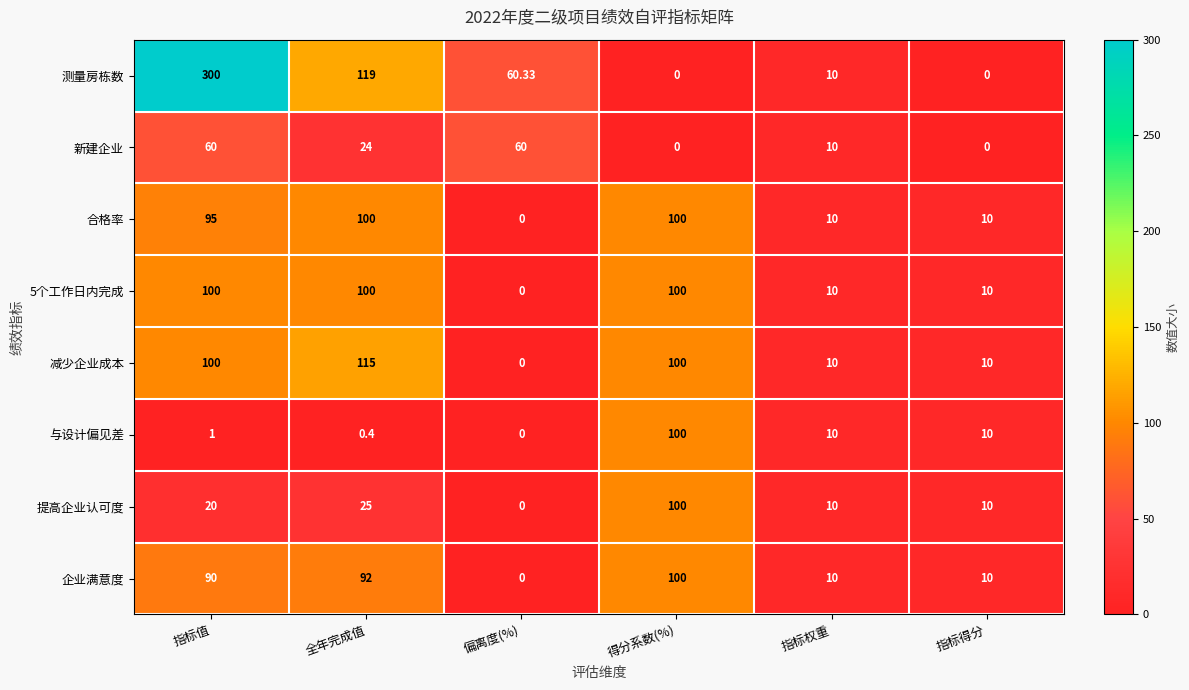

Which category has the highest value in the 测量房栋数 series?

指标值